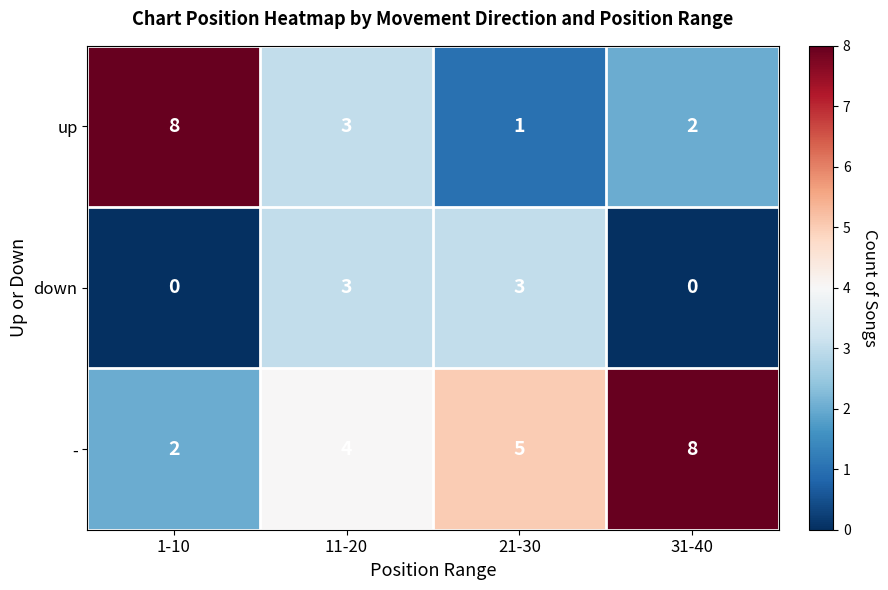

What is the maximum value shown in the chart?

8